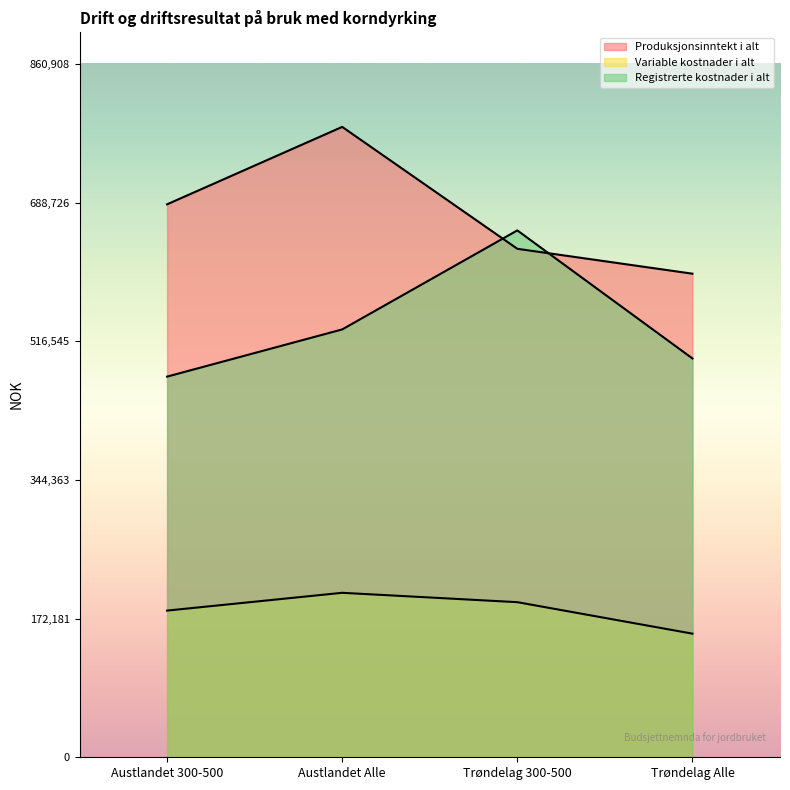

Between Austlandet 300-500 and Trøndelag Alle, which is larger?

Austlandet 300-500